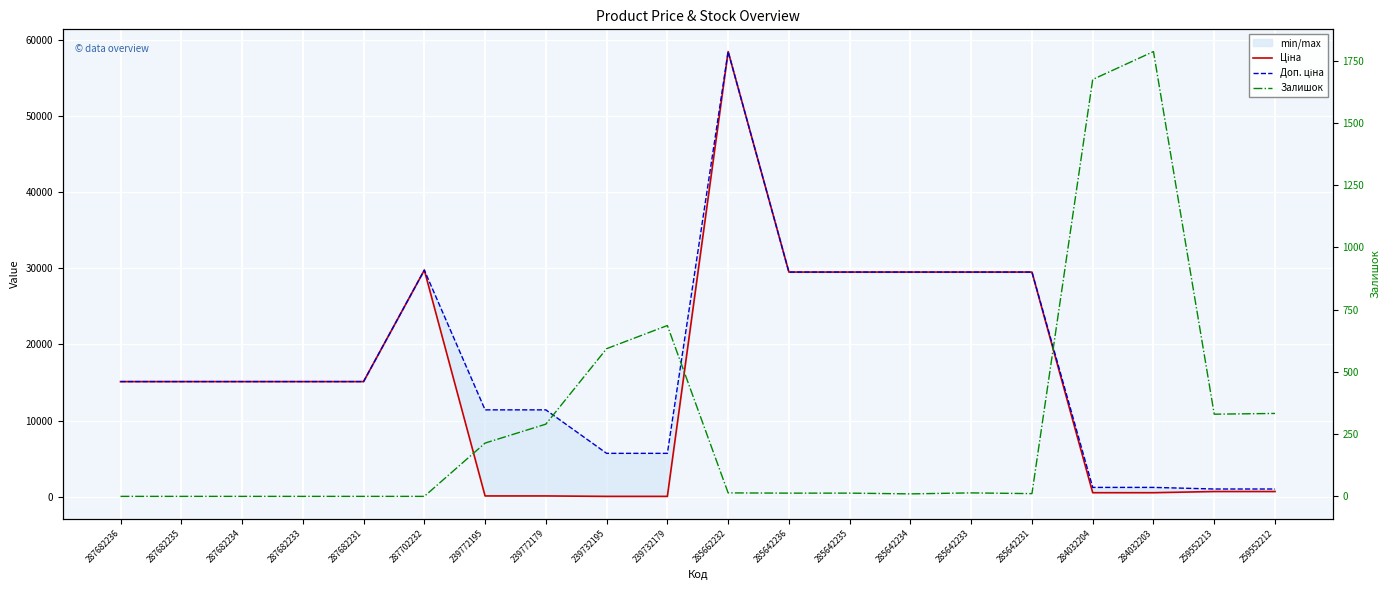

True or false: Доп. ціна and Залишок cross at least once.

True